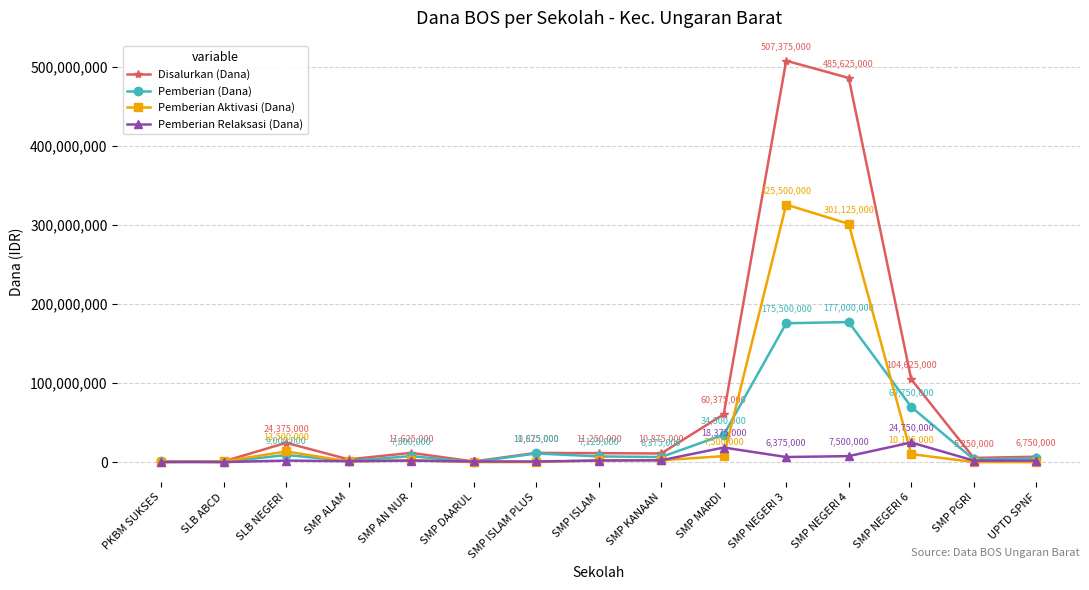

At which category does the chart reach its peak across all series?

SMP NEGERI 3